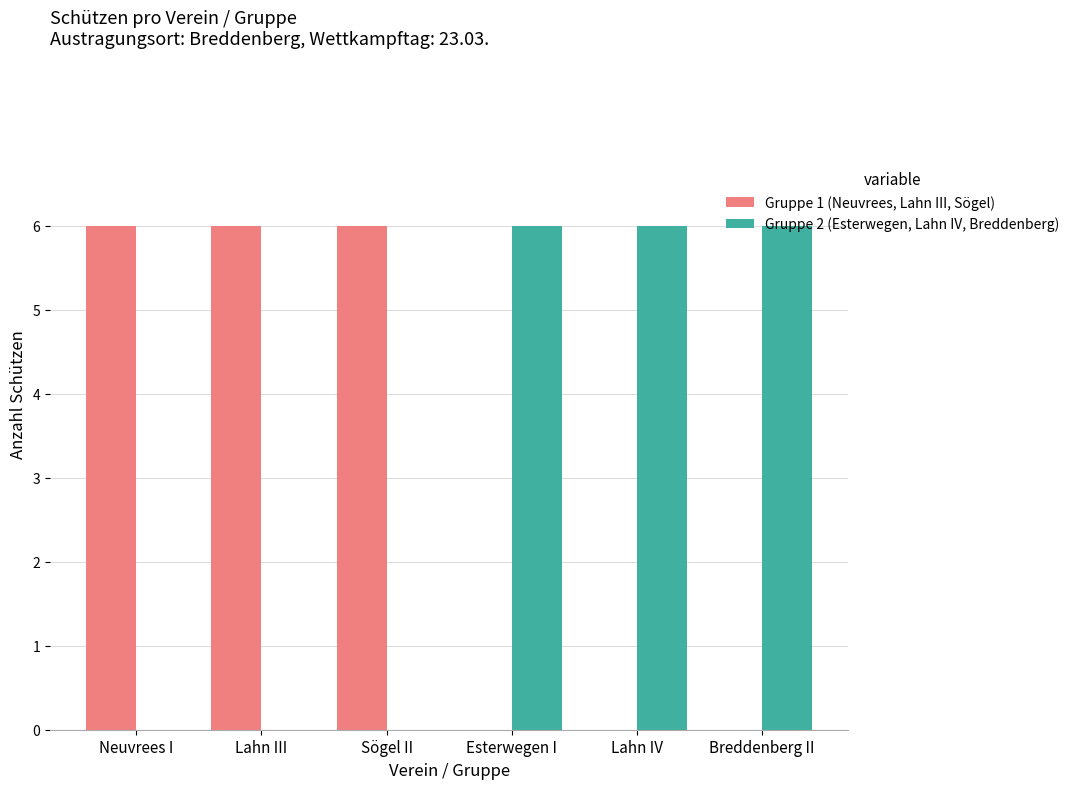

Is it true that Gruppe 1 (Neuvrees, Lahn III, Sögel) equals 2 at Neuvrees I?

False